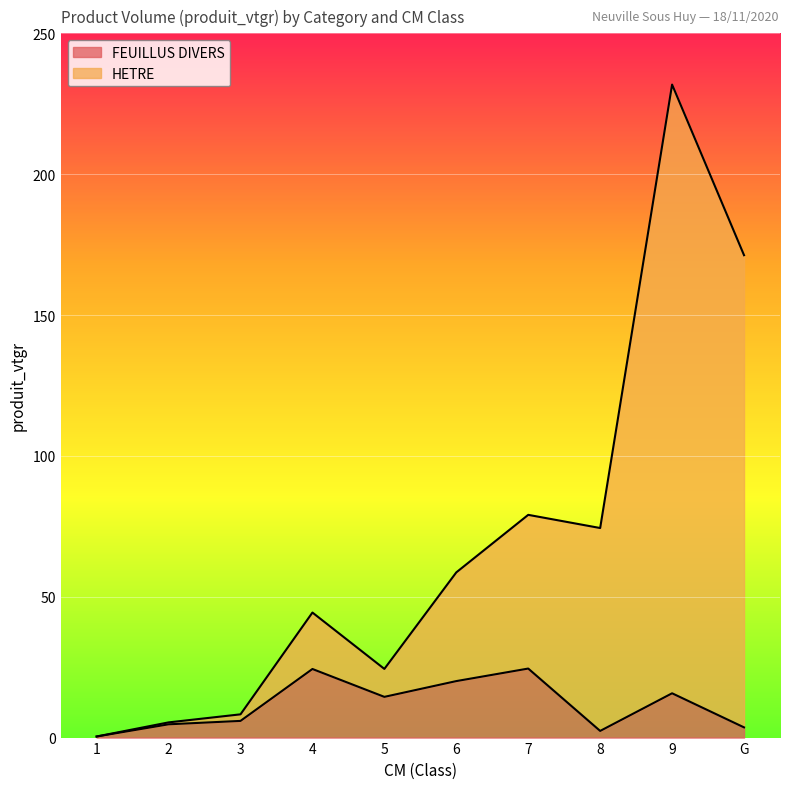

What position from the right is 1?

10